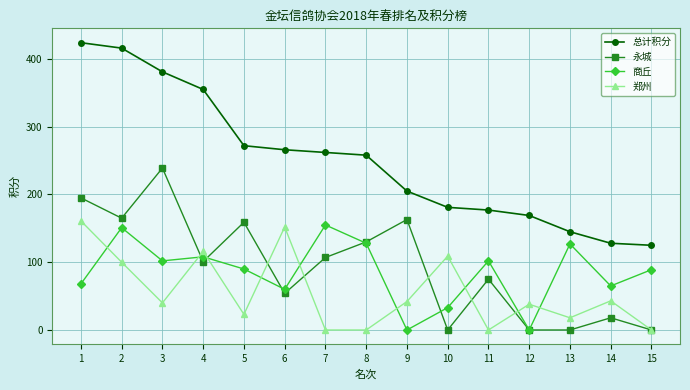

At which category does 郑州 reach its first local valley?

3